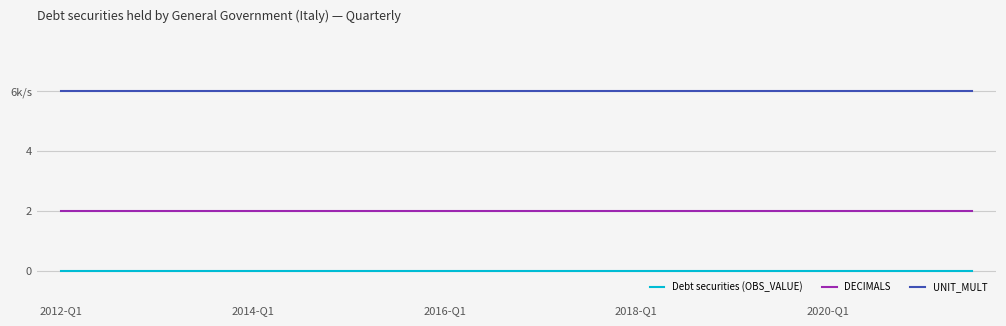

Does the chart display data point markers on the line(s)?

No